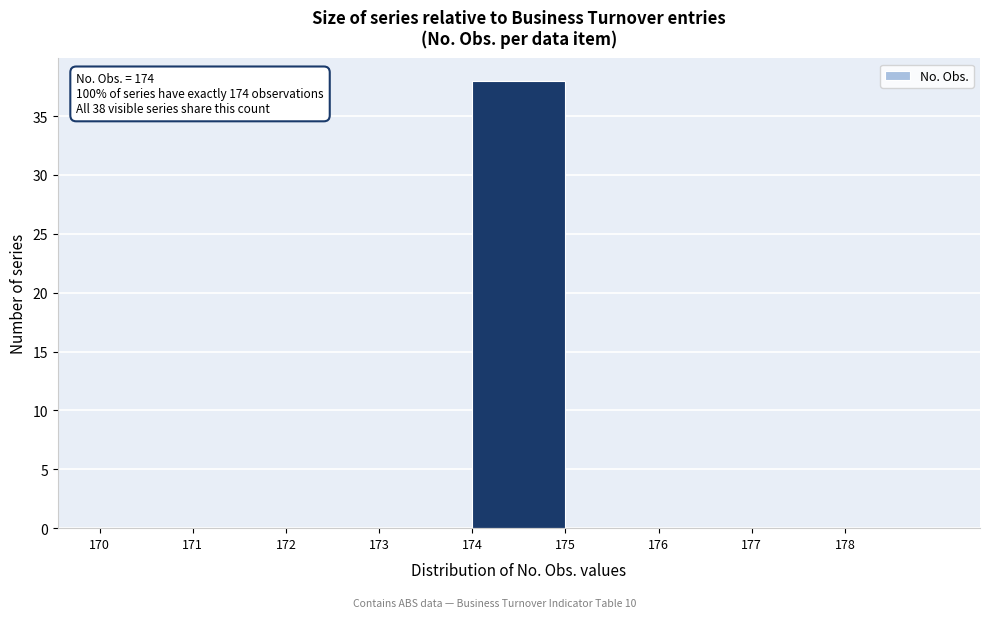

Over which range of the x-axis is the bar tallest?

174 to 175